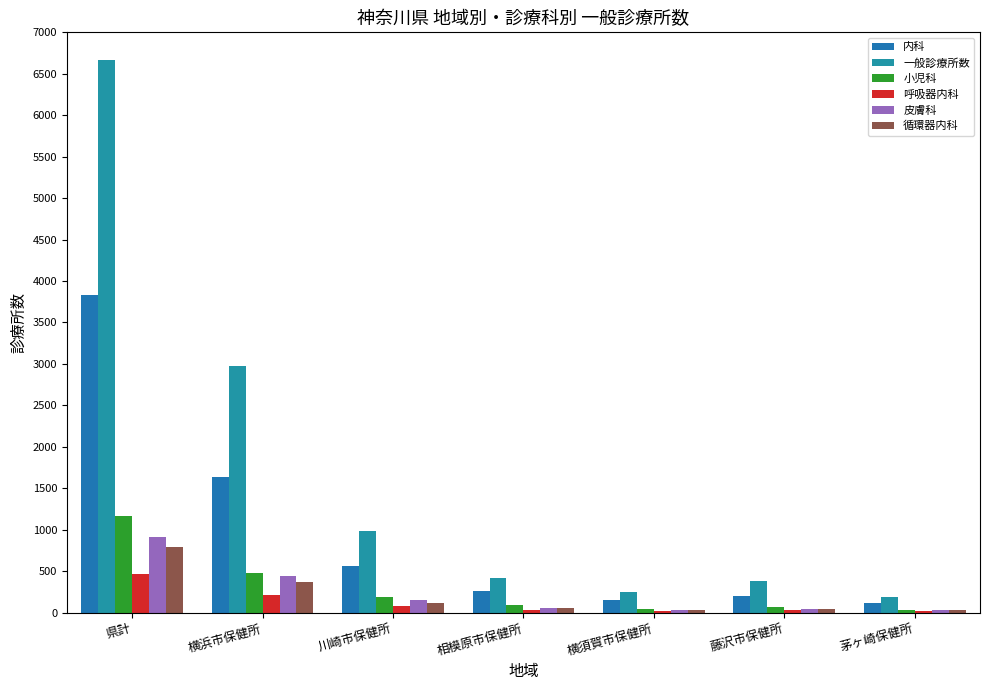

Is it true that 内科 equals 177 at 川崎市保健所?

False